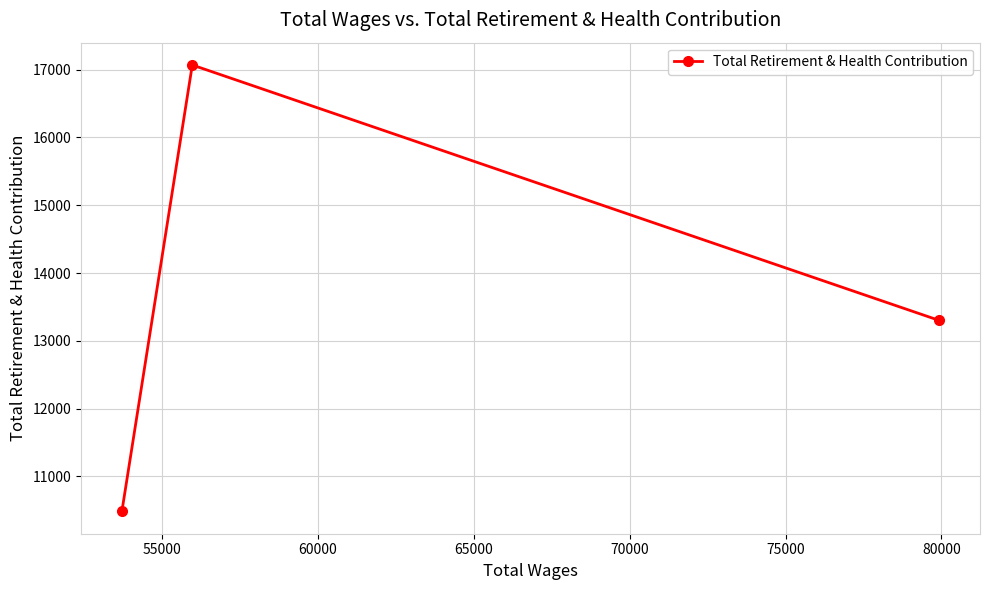

Is this an area chart (filled region under the line)?

No